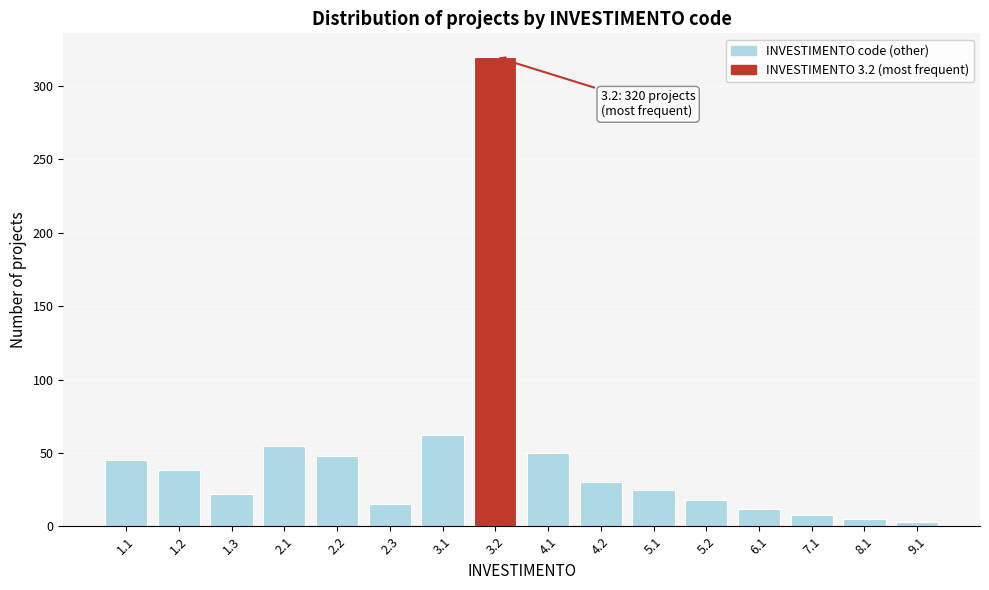

Reading right to left, list all the values displayed in this chart.

3	5	8	12	18	25	30	50	320	62	15	48	55	22	38	45